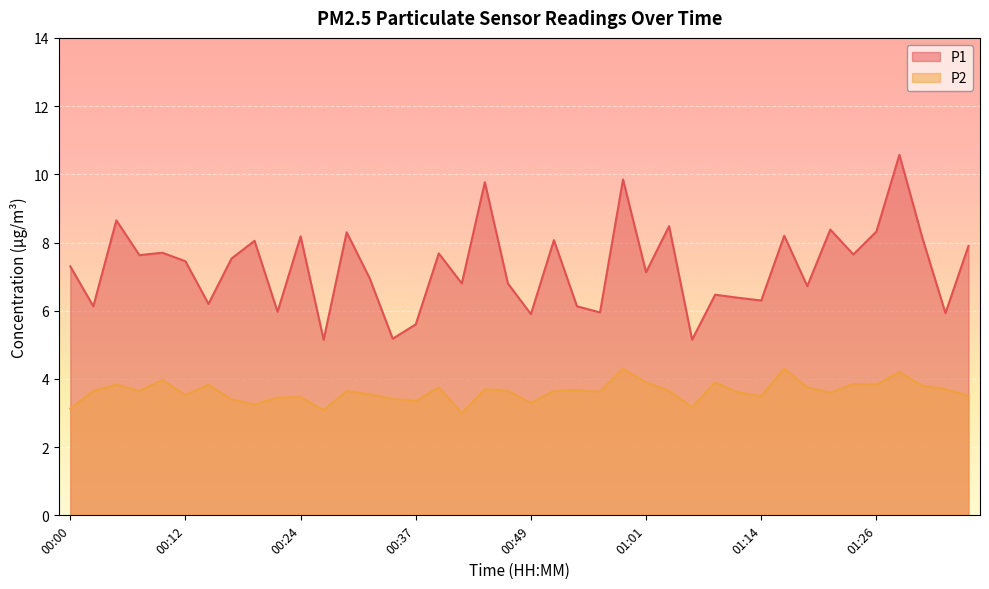

What position from the left is 00:39?

17